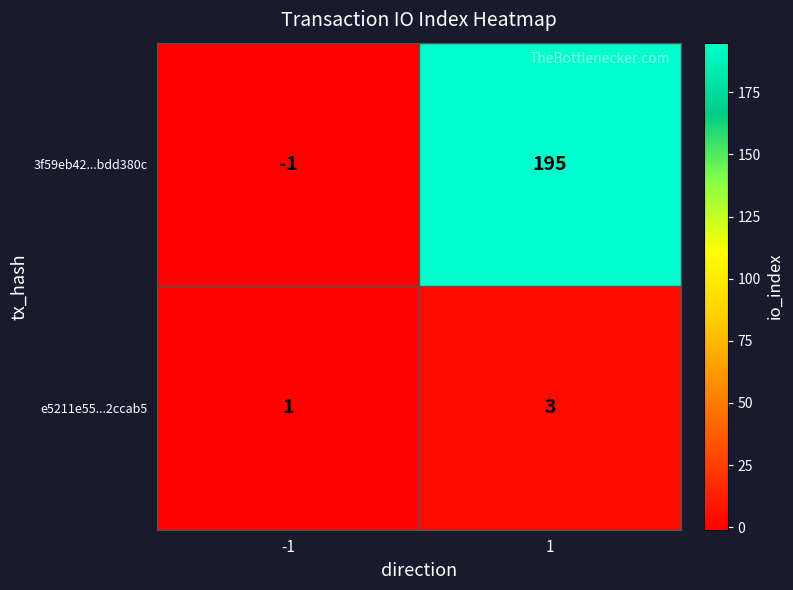

How many values in the e5211e55...2ccab5 series are below 3?

1